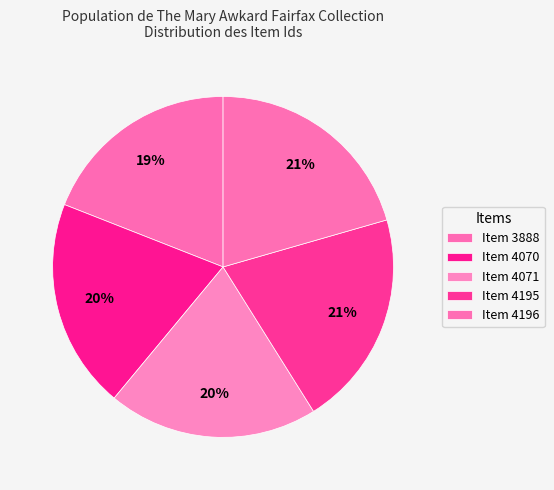

Is there any slice that represents more than half of the pie?

No